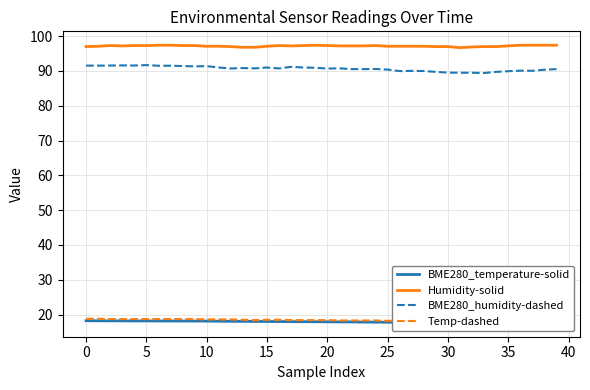

True or false: BME280_humidity-dashed and Humidity-solid cross at least once.

False